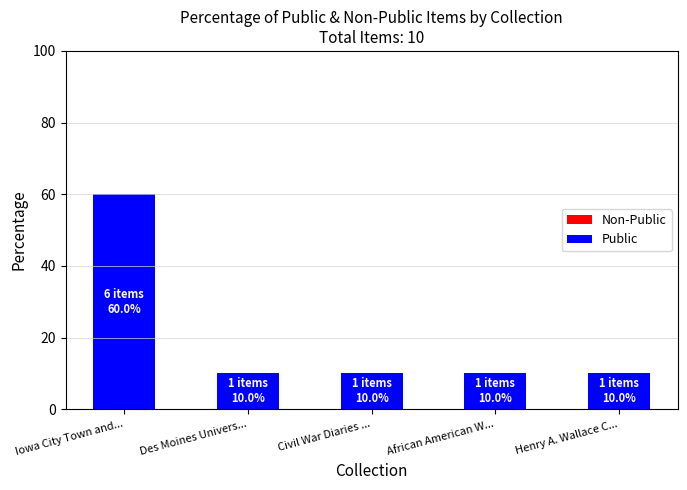

What is the maximum value shown in the chart?

60